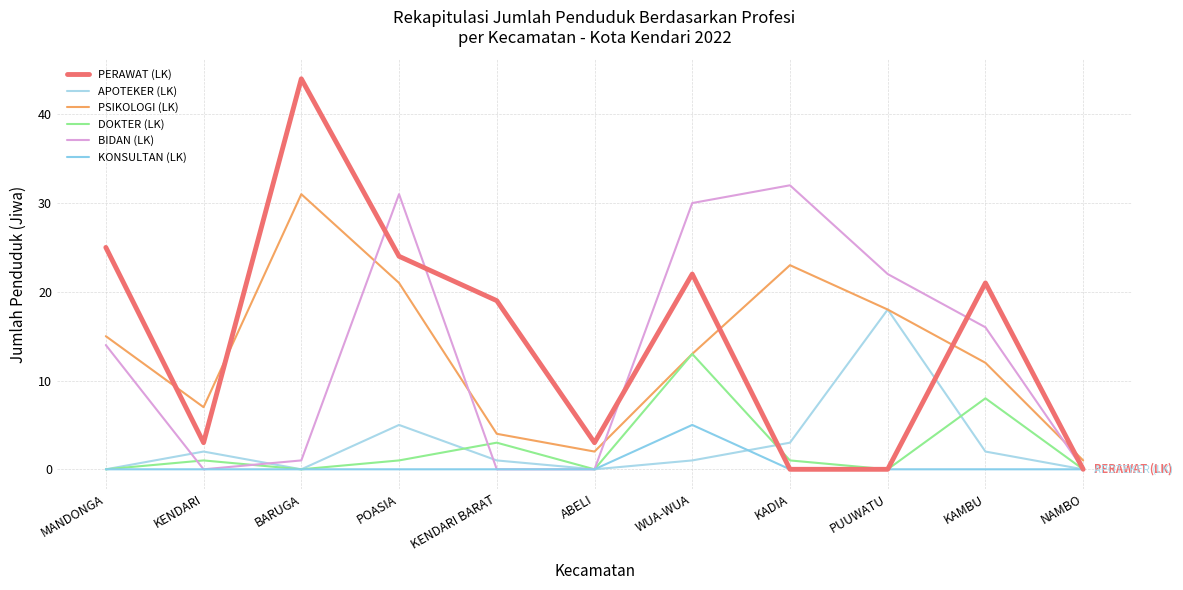

Reading left to right, transcribe all the data shown in this chart.

PERAWAT (LK): 25	3	44	24	19	3	22	0	0	21	0
APOTEKER (LK): 0	2	0	5	1	0	1	3	18	2	0
PSIKOLOGI (LK): 15	7	31	21	4	2	13	23	18	12	1
DOKTER (LK): 0	1	0	1	3	0	13	1	0	8	0
BIDAN (LK): 14	0	1	31	0	0	30	32	22	16	0
KONSULTAN (LK): 0	0	0	0	0	0	5	0	0	0	0